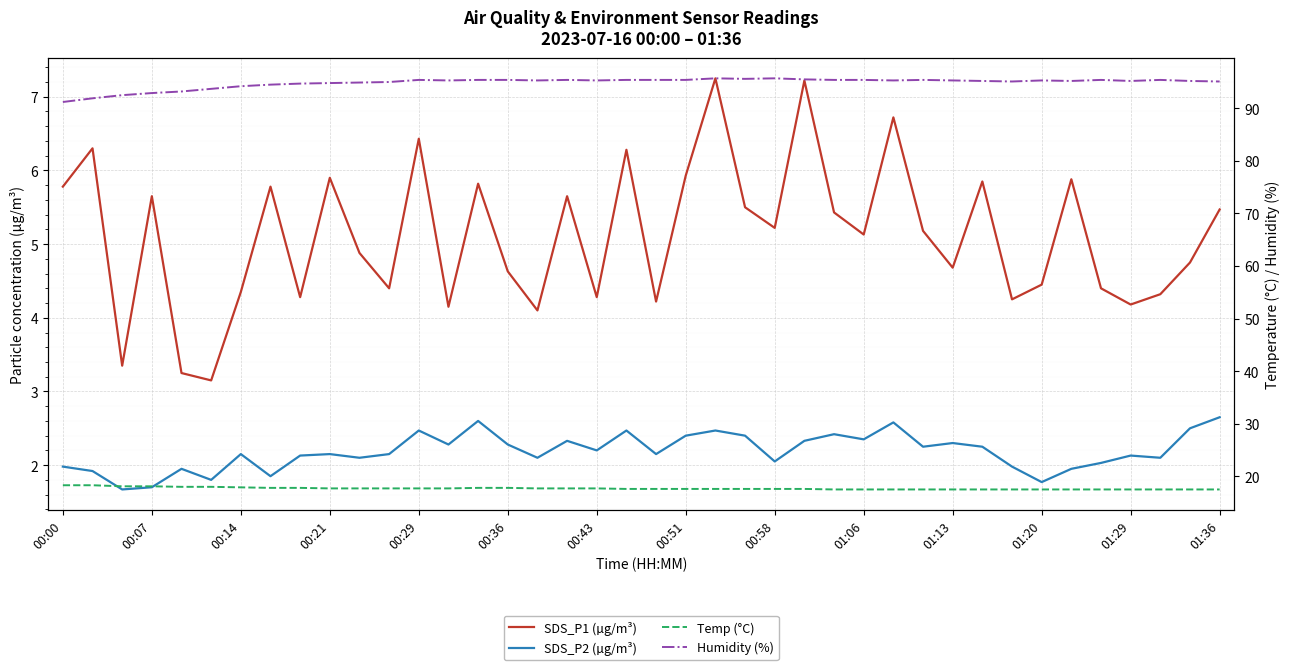

In SDS_P1 (µg/m³), how many points are lower than both neighbors (excluding endpoints)?

13